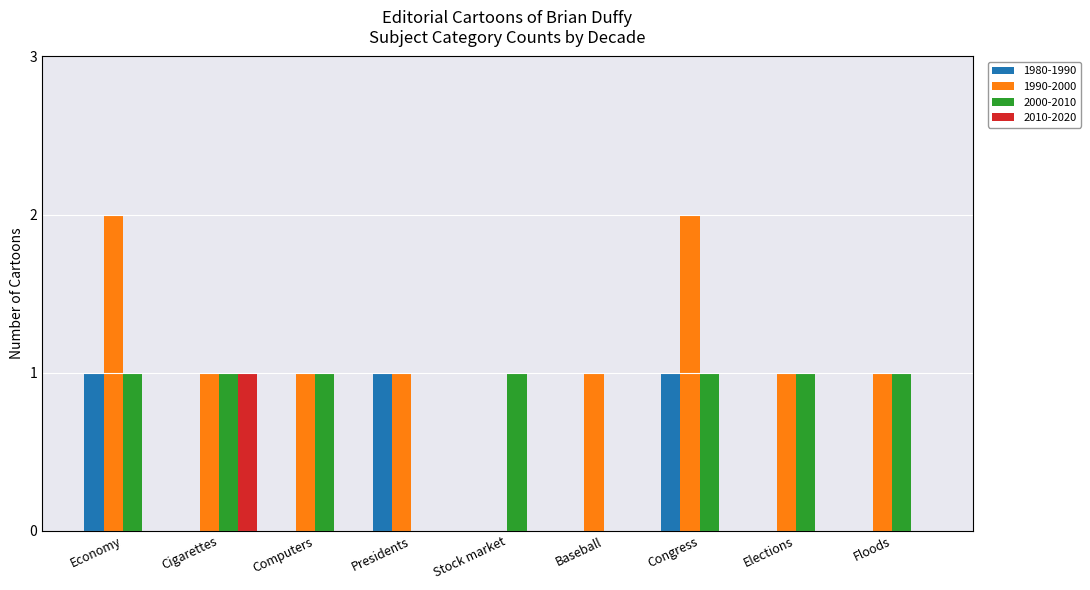

Is the value of 2010-2020 at Elections greater than the value of 1990-2000 at Economy?

No